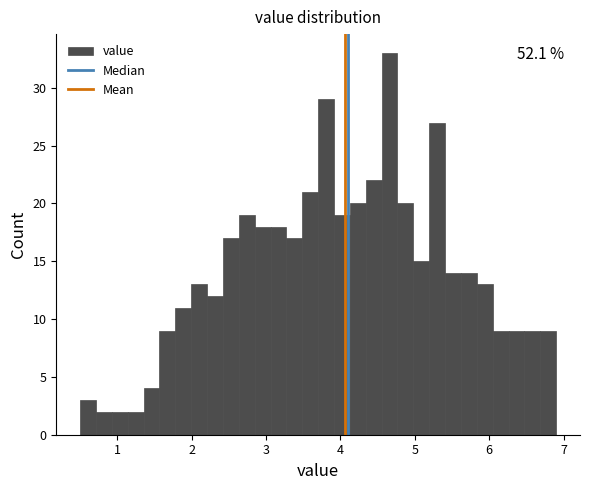

Around what value on the x-axis is the tallest bar? Give the approximate position of its centre, as read against the axis.

4.7